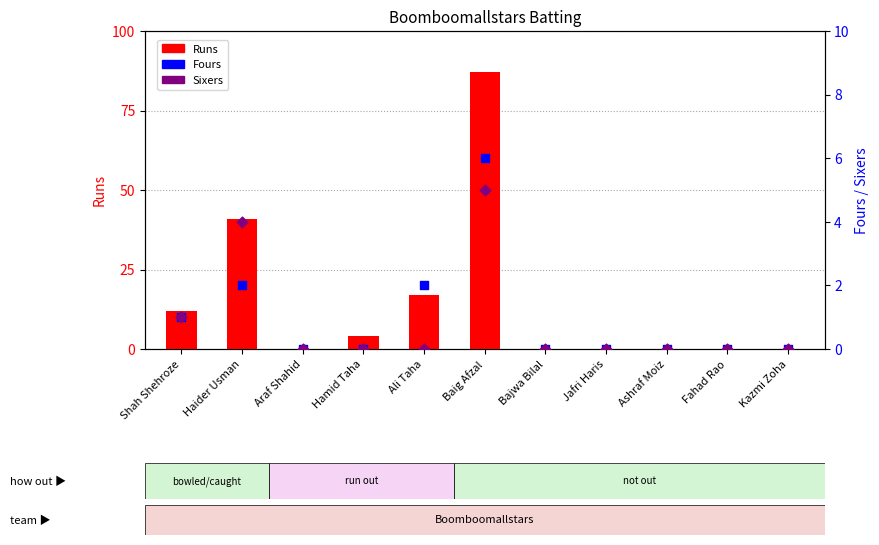

Which series has the largest total across all categories?

Runs